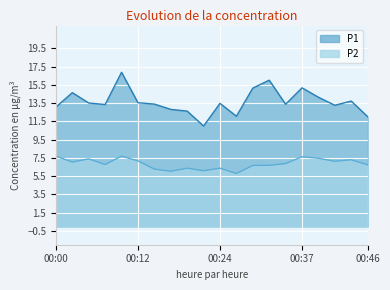

What is the lowest value of the P2 series?

5.8